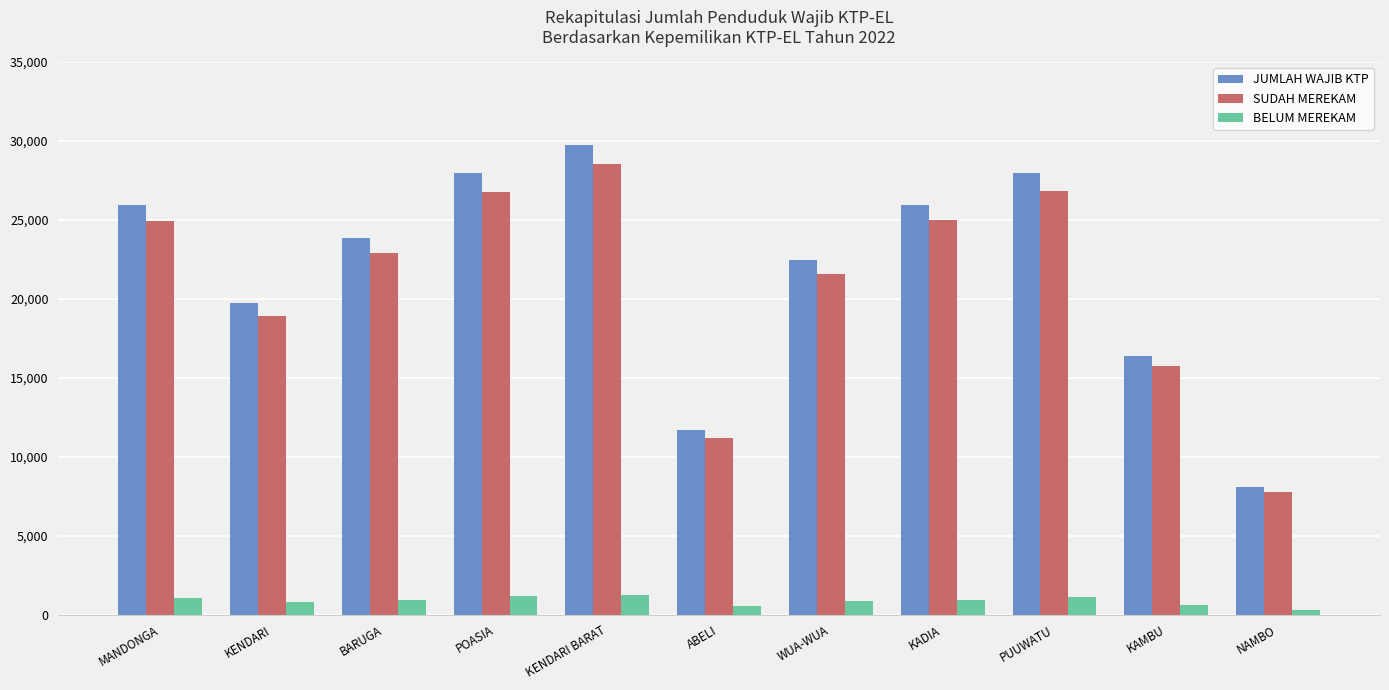

What are all the series names shown in the legend?

JUMLAH WAJIB KTP, SUDAH MEREKAM, BELUM MEREKAM